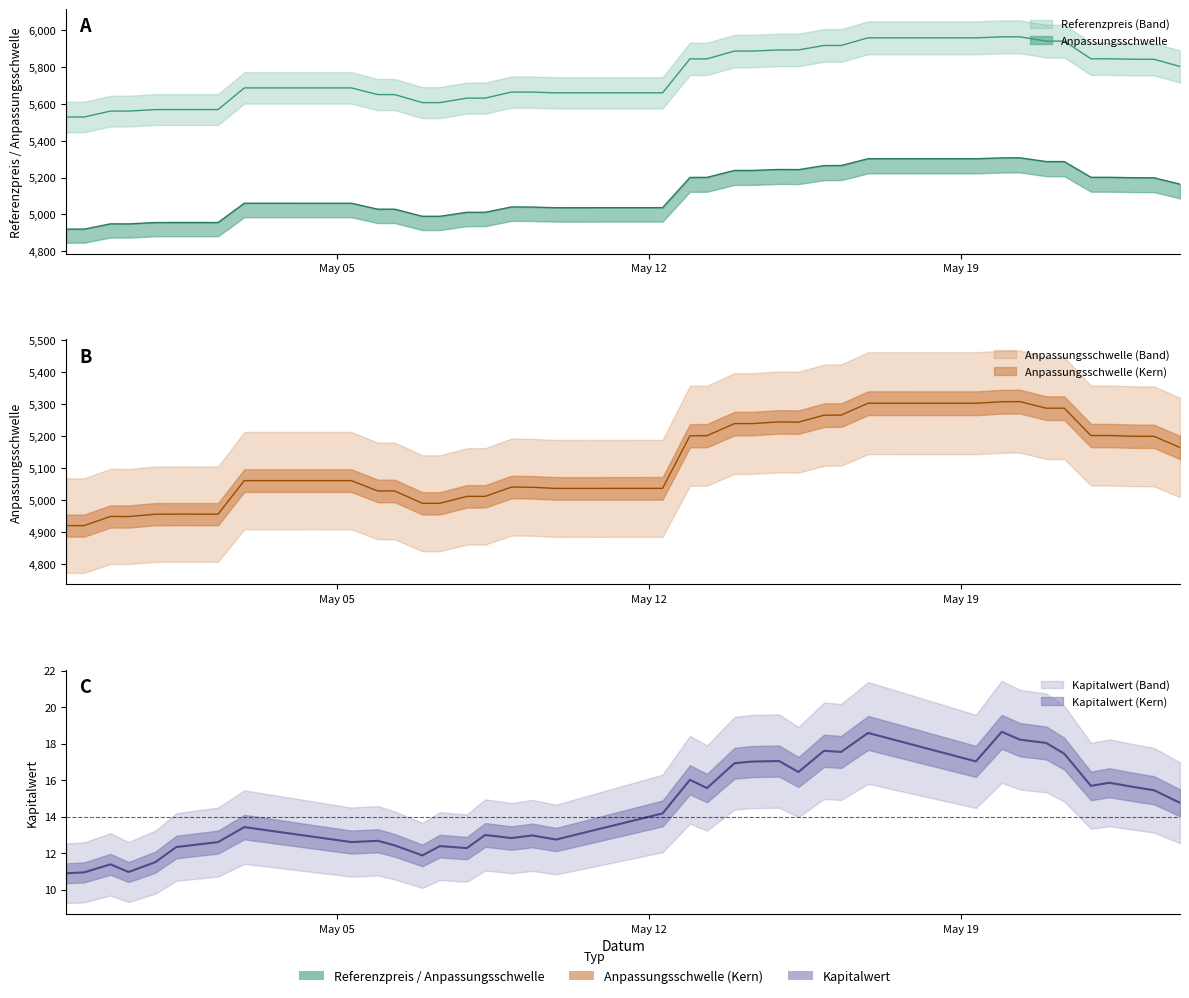

True or false: Anpassungsschwelle and Referenzpreis intersect in this chart.

False